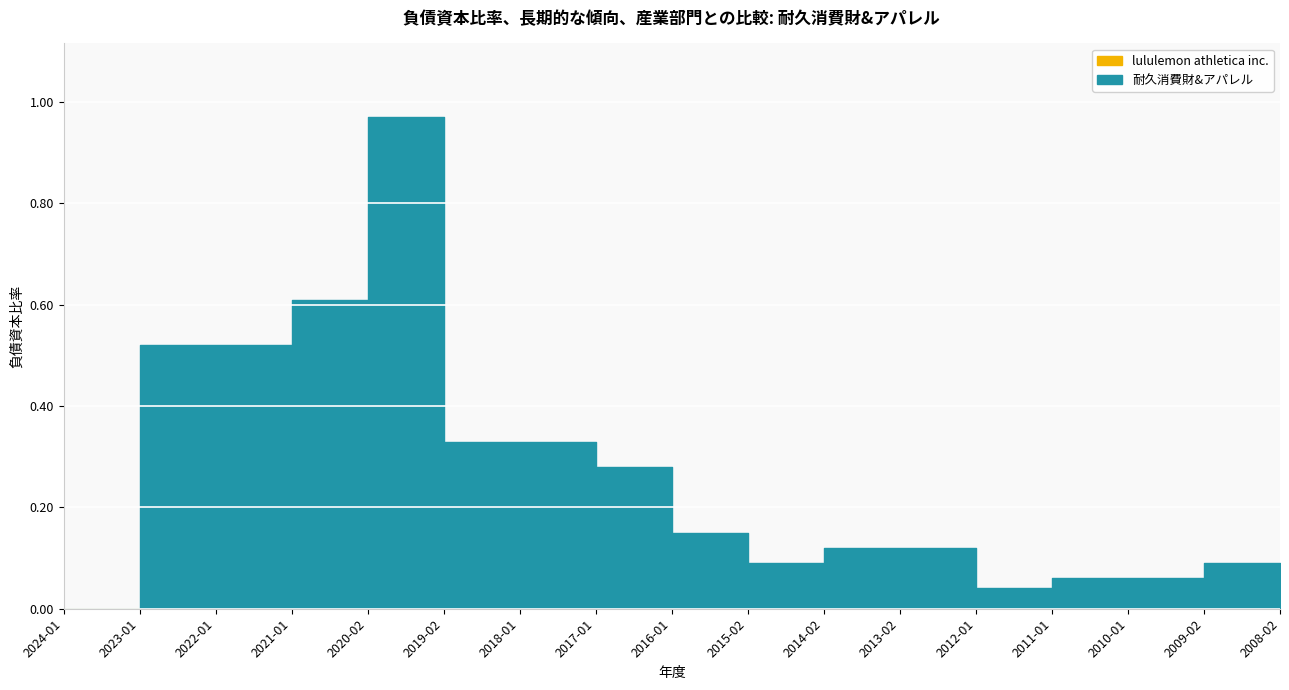

Rank the series by their maximum value, from lowest to highest.

lululemon athletica inc., 耐久消費財&アパレル